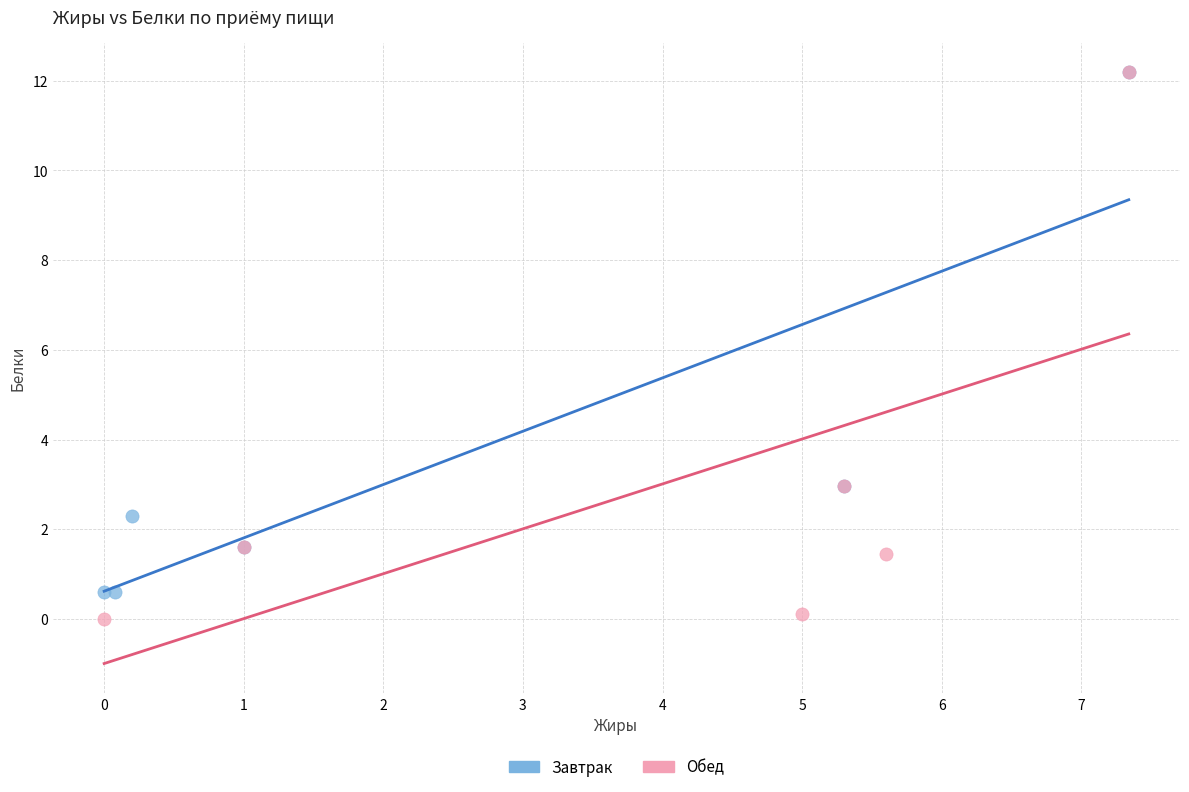

Which series reaches the minimum Y coordinate?

Обед